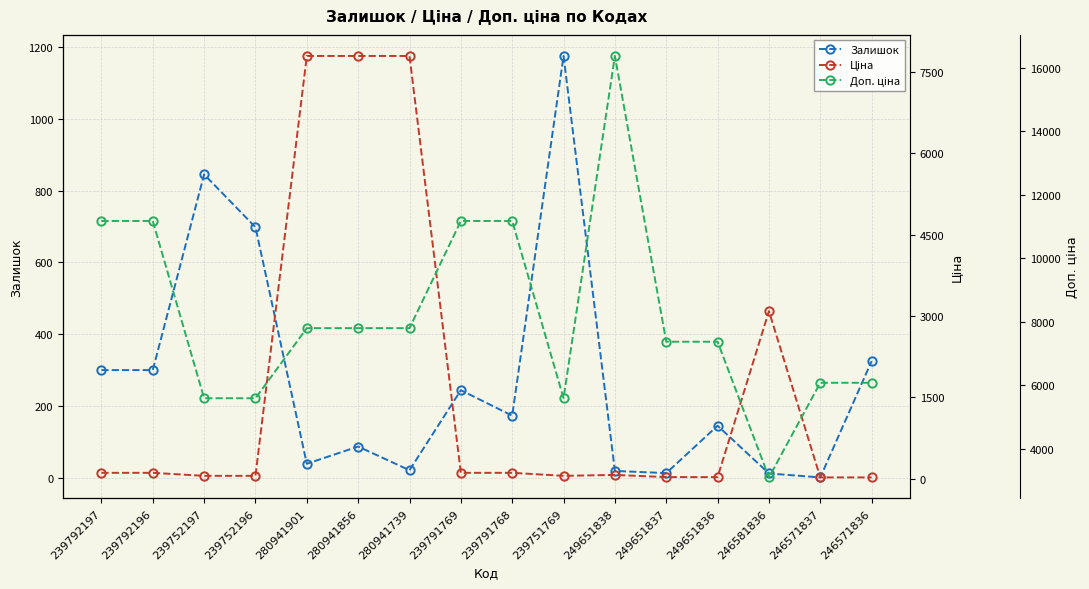

At which category does the chart reach its minimum across all series?

246571837